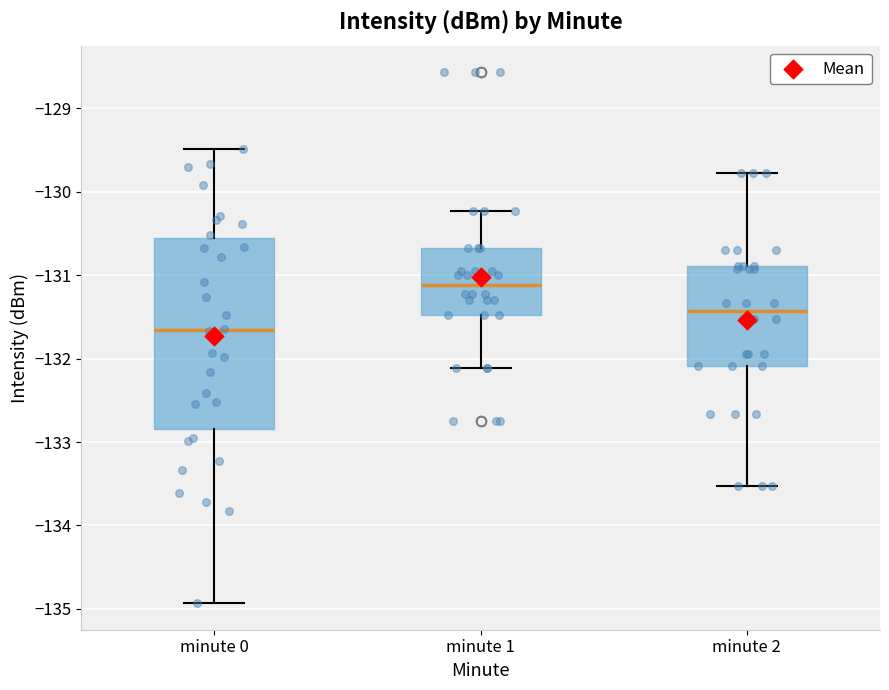

Which box has the highest median line?

minute 1